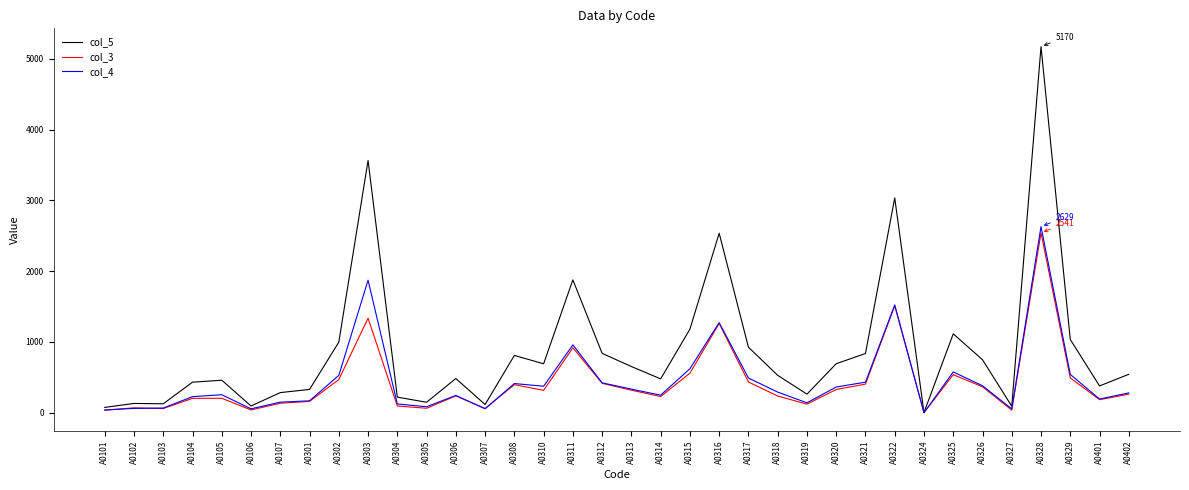

At how many categories does at least one series exceed 4112?

1